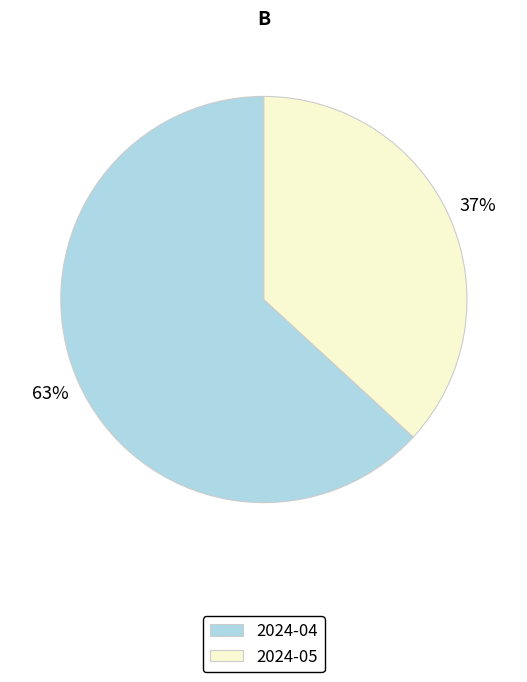

Do 2024-04 and 2024-05 together represent more than half of the pie?

Yes